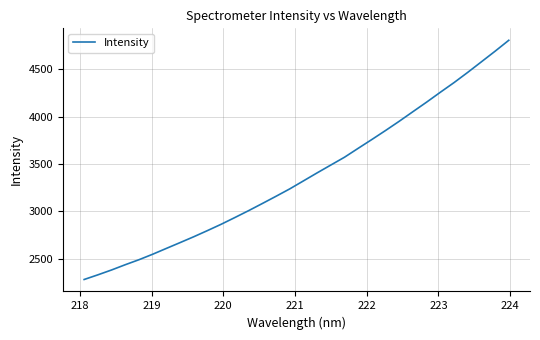

What is the maximum value shown in the chart?

4808.0